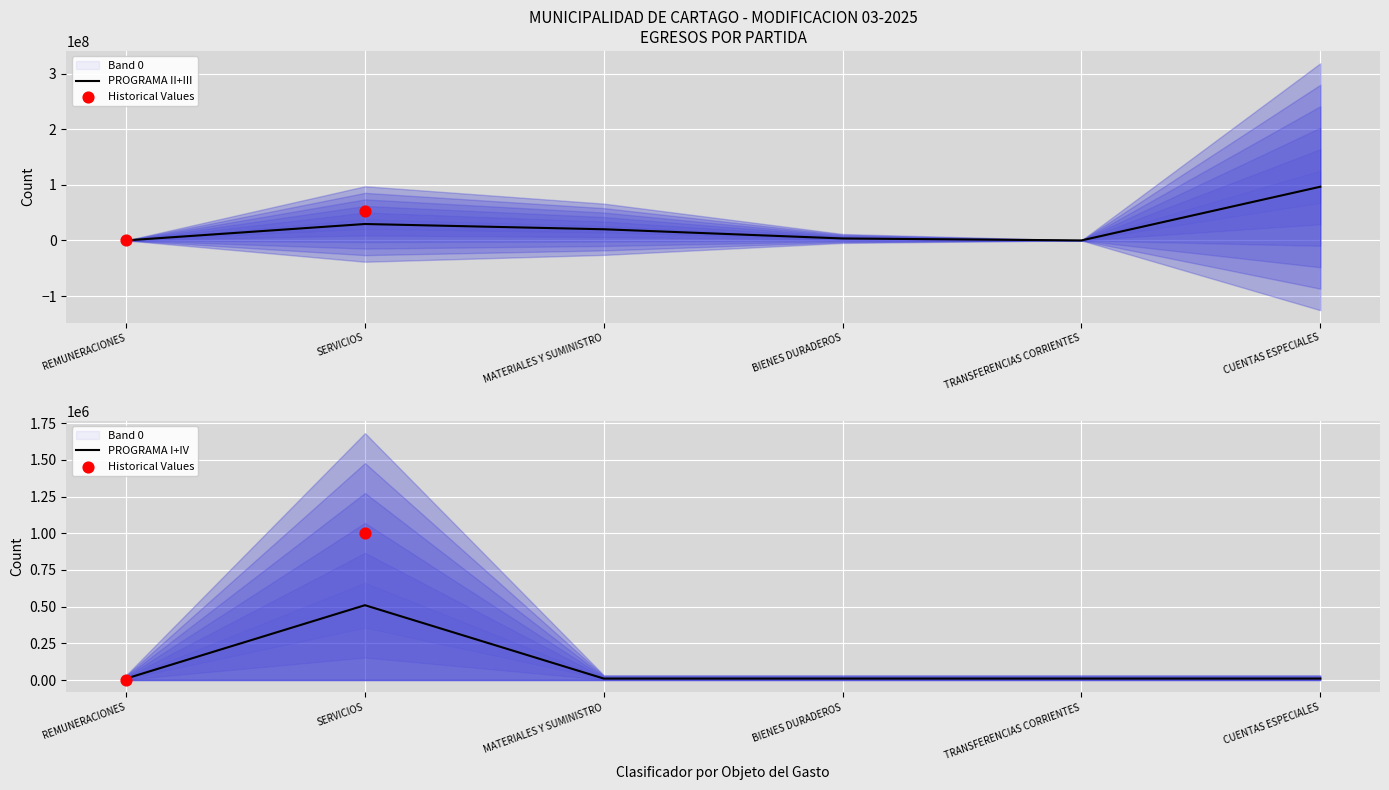

At how many categories does at least one series exceed -187974293?

6